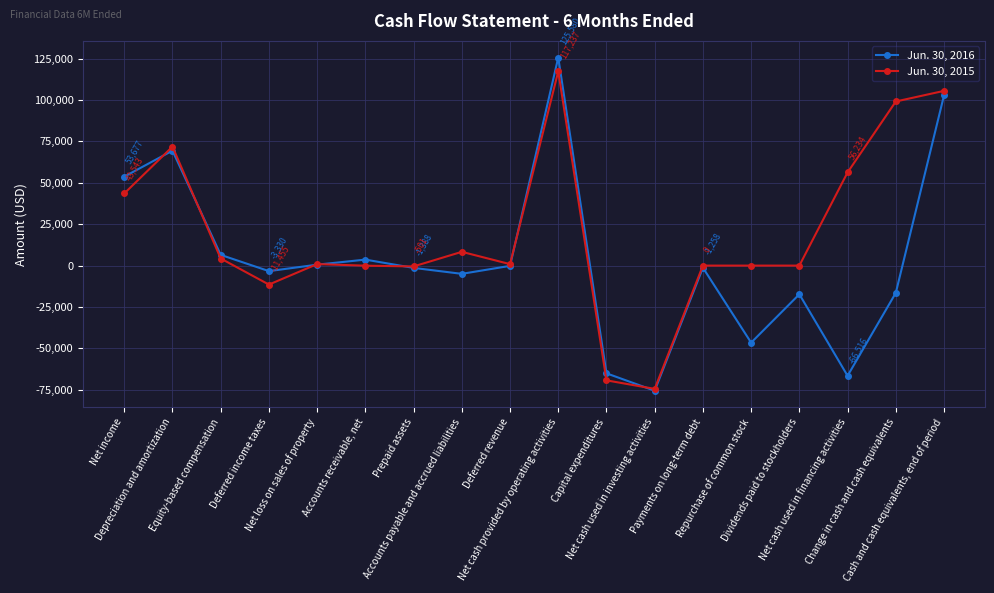

Which series changed the most between Prepaid assets and Net cash provided by operating activities?

Jun. 30, 2016